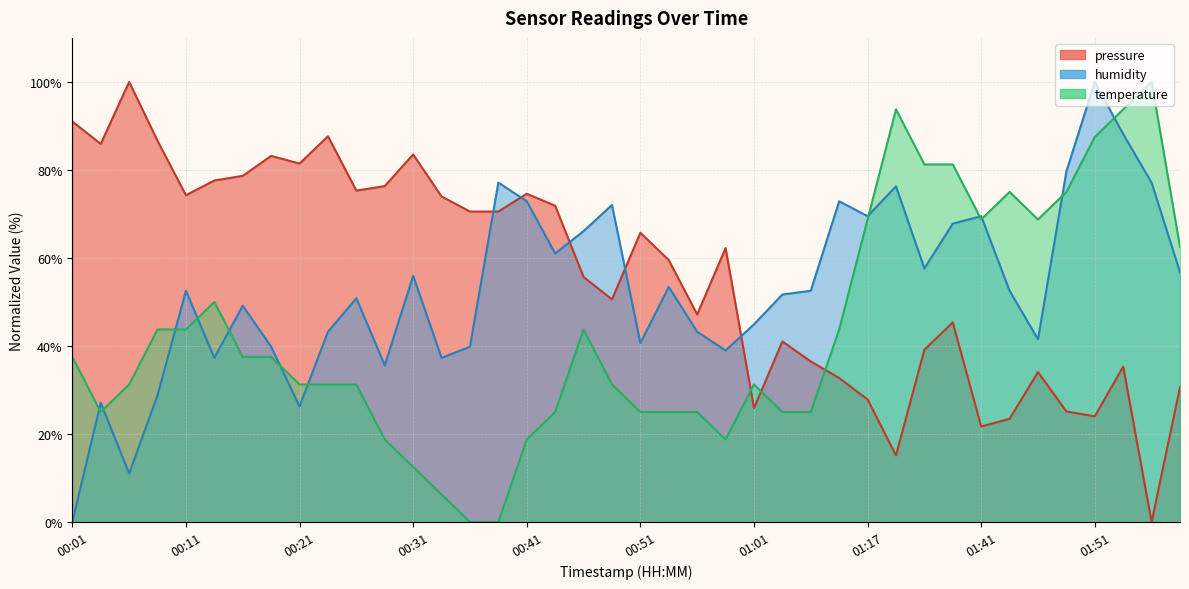

Is it true that temperature equals 10.3 at 00:59?

False